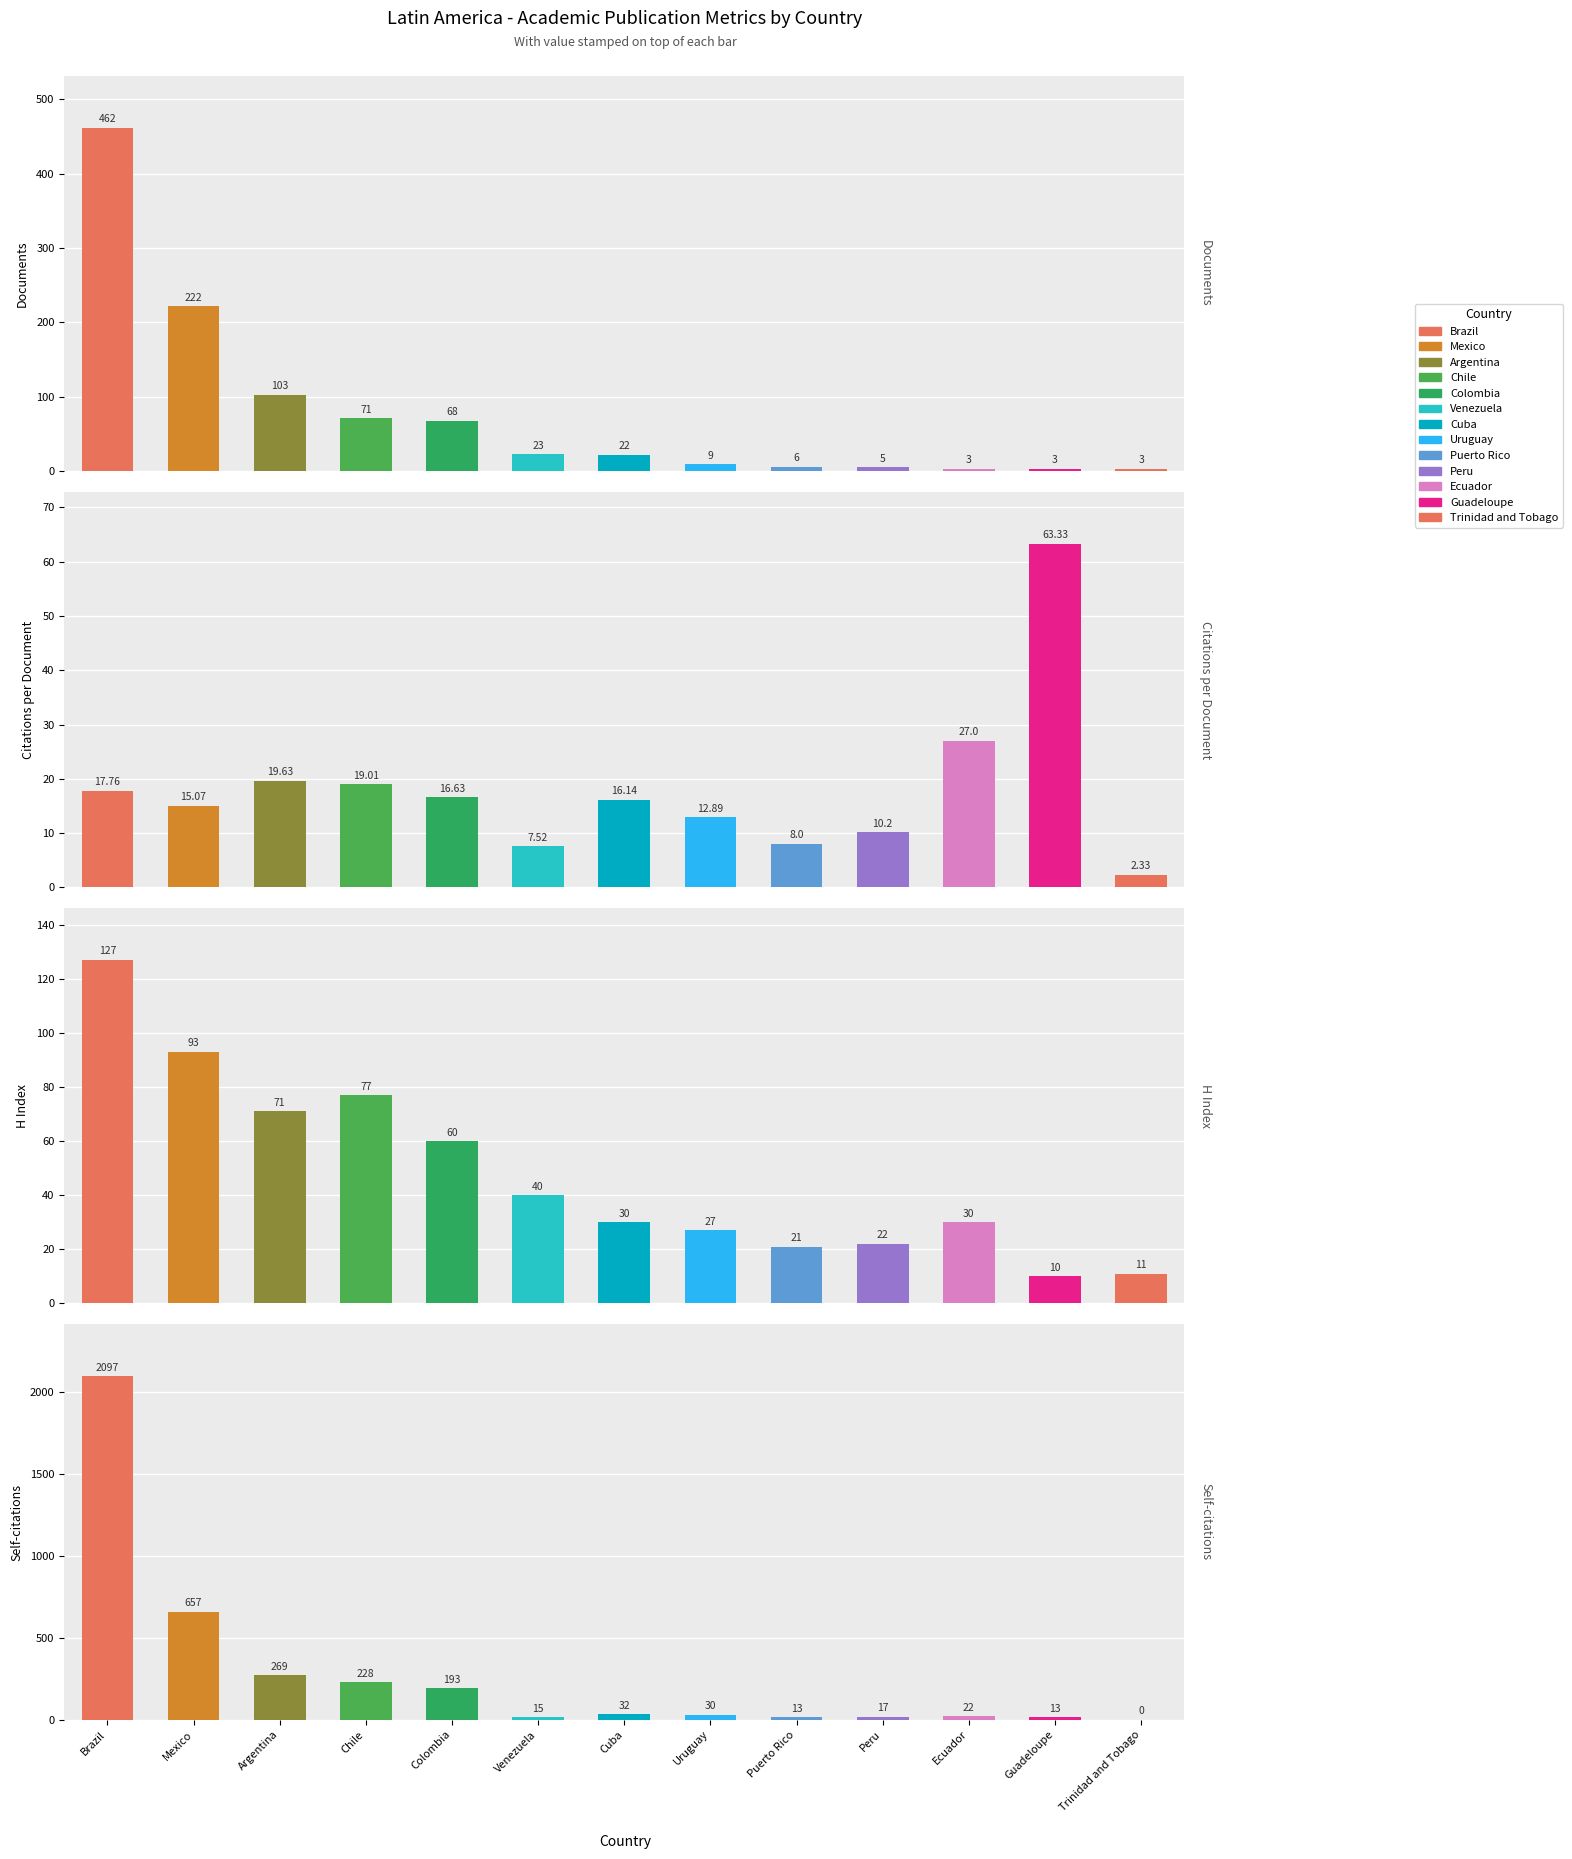

Reading right to left, what are all the values shown in this chart?

Documents: 3.0	3.0	3.0	5.0	6.0	9.0	22.0	23.0	68.0	71.0	103.0	222.0	462.0
Citations per document: 2.3	63.3	27.0	10.2	8.0	12.9	16.1	7.5	16.6	19.0	19.6	15.1	17.8
H index: 11.0	10.0	30.0	22.0	21.0	27.0	30.0	40.0	60.0	77.0	71.0	93.0	127.0
Self-citations: 0.0	13.0	22.0	17.0	13.0	30.0	32.0	15.0	193.0	228.0	269.0	657.0	2097.0